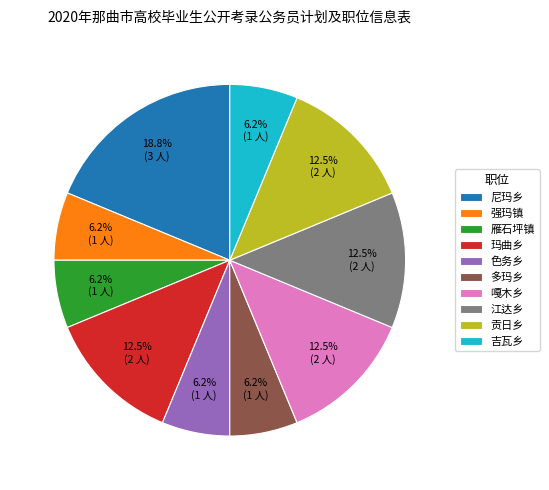

Is 强玛镇 the majority of the pie?

No